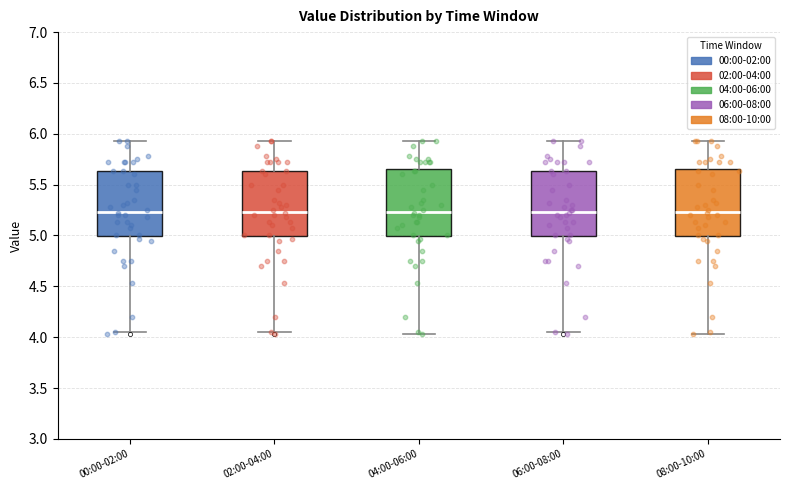

Reading left to right, read every box against the y-axis: the position of its median line, the range the box covers, and the ends of its whiskers. The values are not printed on the chart, so give them approximately, as read against the axis.

00:00-02:00: median 5.25, box 5.00 to 5.65, whiskers 4.05 to 5.95
02:00-04:00: median 5.25, box 5.00 to 5.65, whiskers 4.05 to 5.95
04:00-06:00: median 5.25, box 5.00 to 5.65, whiskers 4.05 to 5.95
06:00-08:00: median 5.25, box 5.00 to 5.65, whiskers 4.05 to 5.95
08:00-10:00: median 5.25, box 5.00 to 5.65, whiskers 4.05 to 5.95